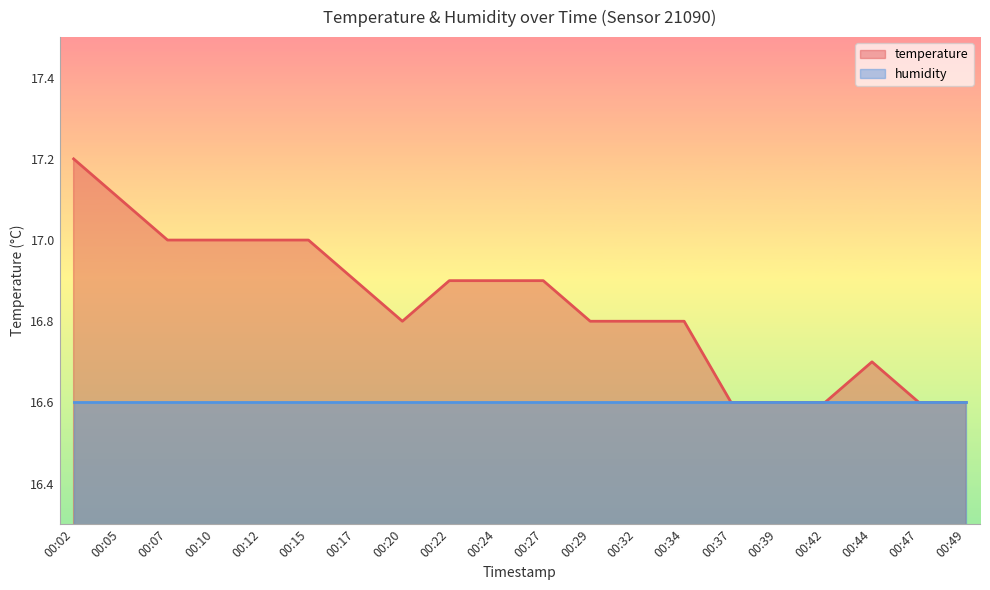

Rank the categories by value from highest to lowest.

00:02, 00:05, 00:07, 00:10, 00:12, 00:15, 00:17, 00:22, 00:24, 00:27, 00:20, 00:29, 00:32, 00:34, 00:44, 00:37, 00:39, 00:42, 00:47, 00:49